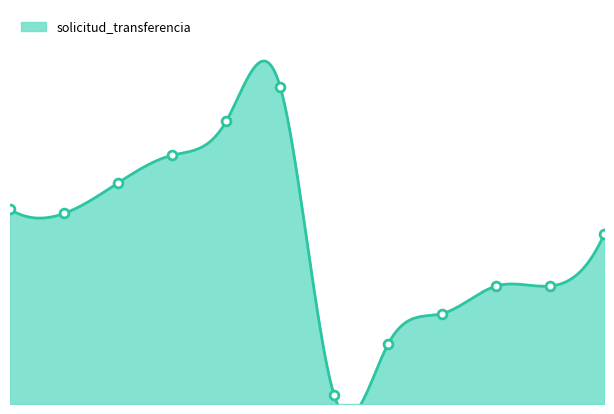

Which has a higher value, 2022-10-10 or 2023-04-20?

2022-10-10